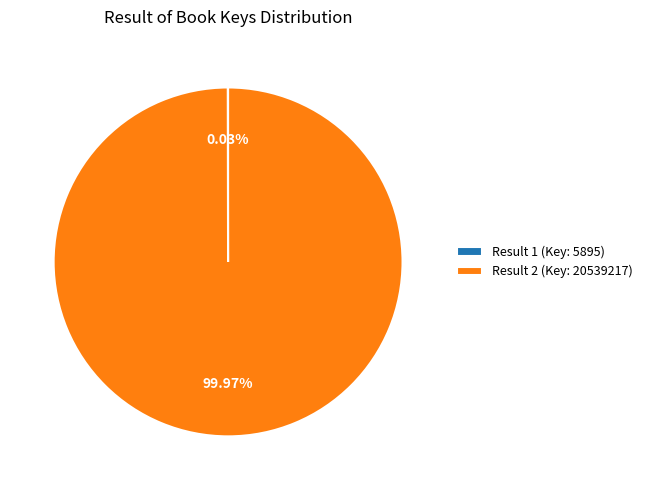

Does any single category account for the majority?

Yes